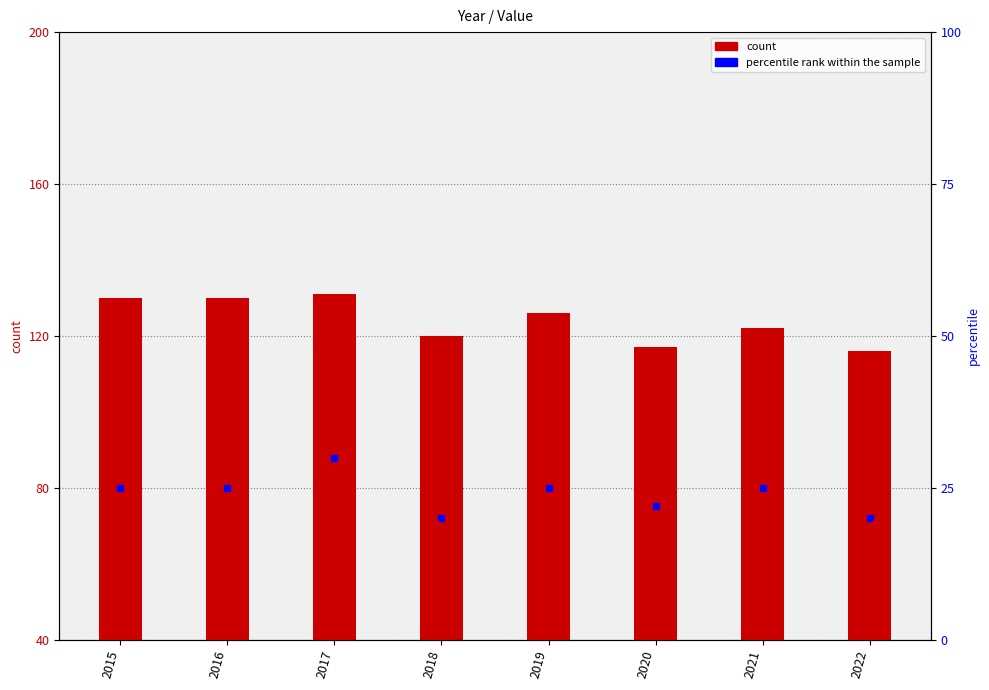

Which has a higher value, 2016 or 2022?

2016